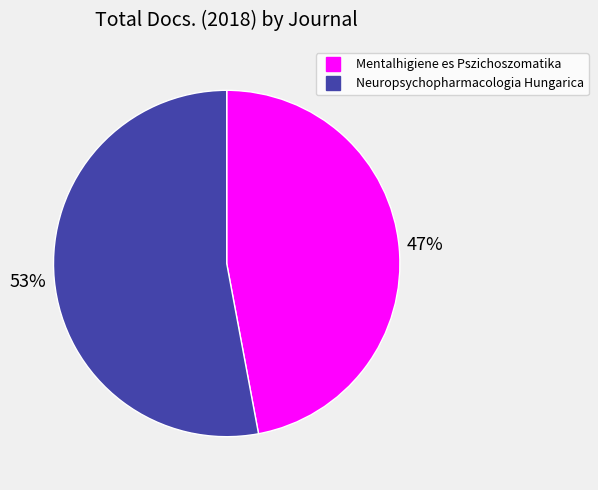

Between Mentalhigiene es Pszichoszomatika and Neuropsychopharmacologia Hungarica, which is larger?

Neuropsychopharmacologia Hungarica